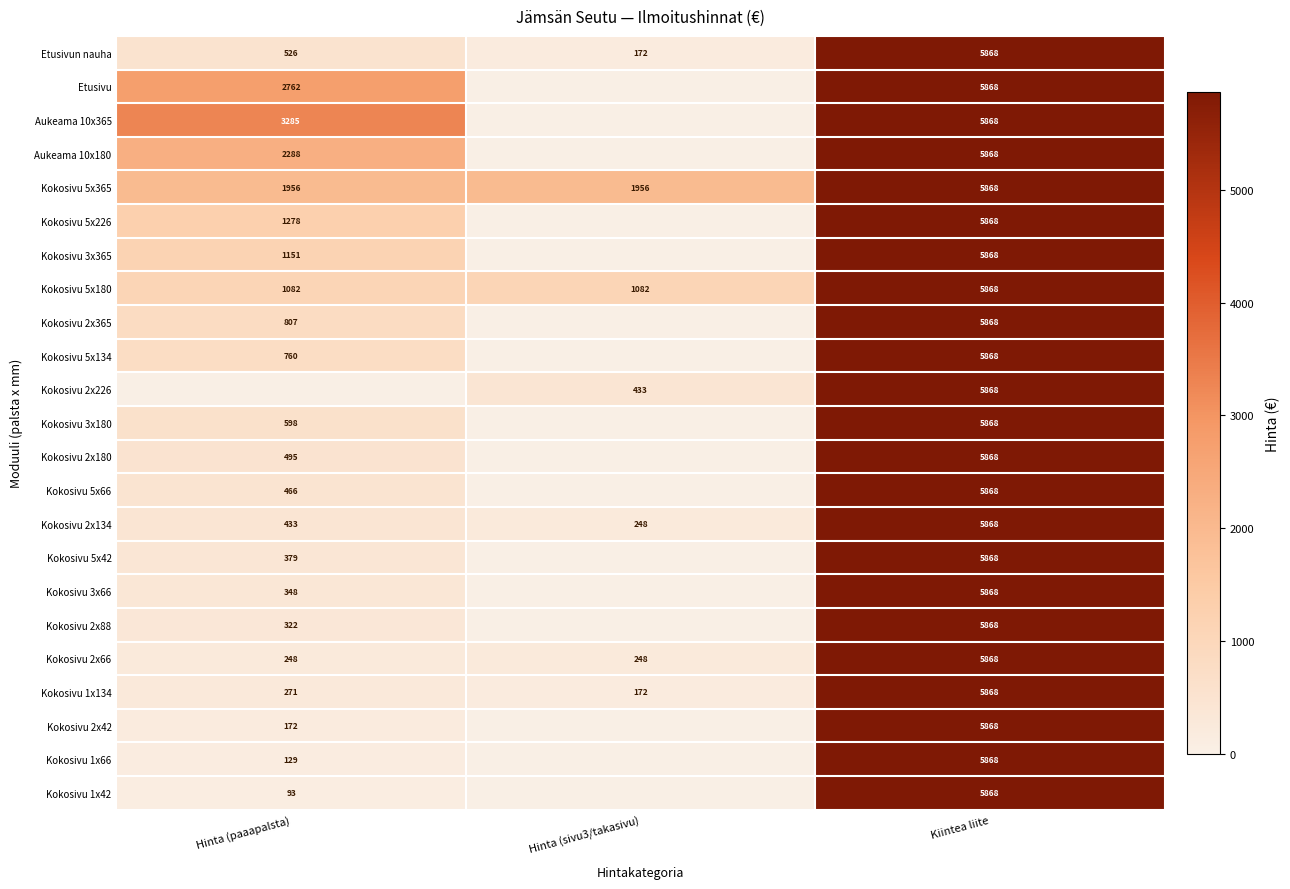

Which label corresponds to the smallest value in the chart?

Hinta (sivu3/takasivu)